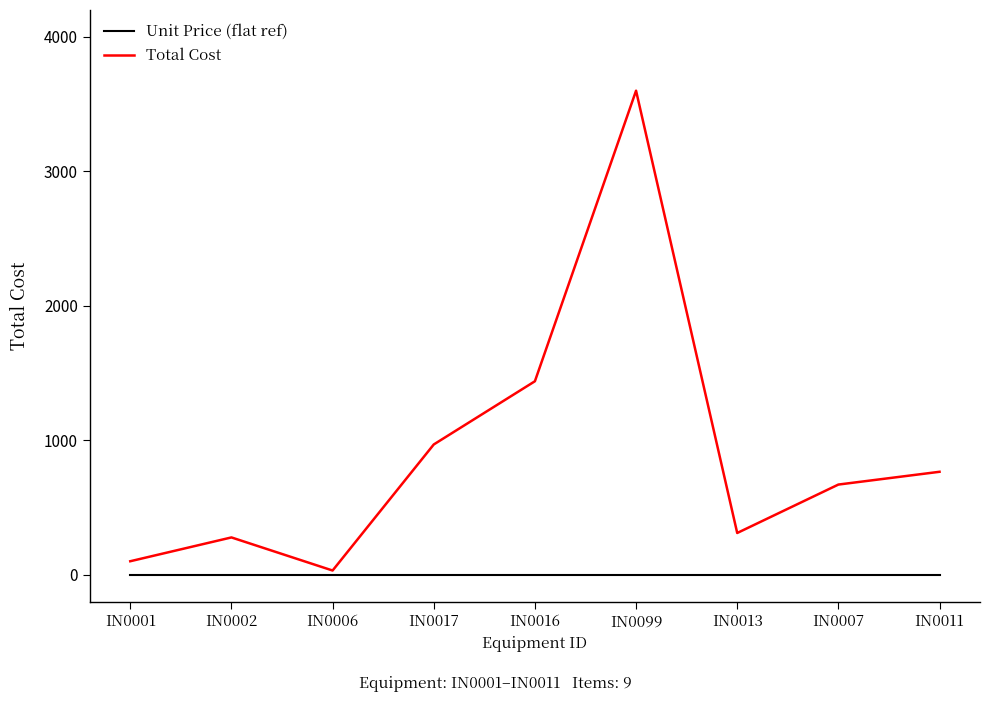

Which series has the widest spread of values?

Total Cost